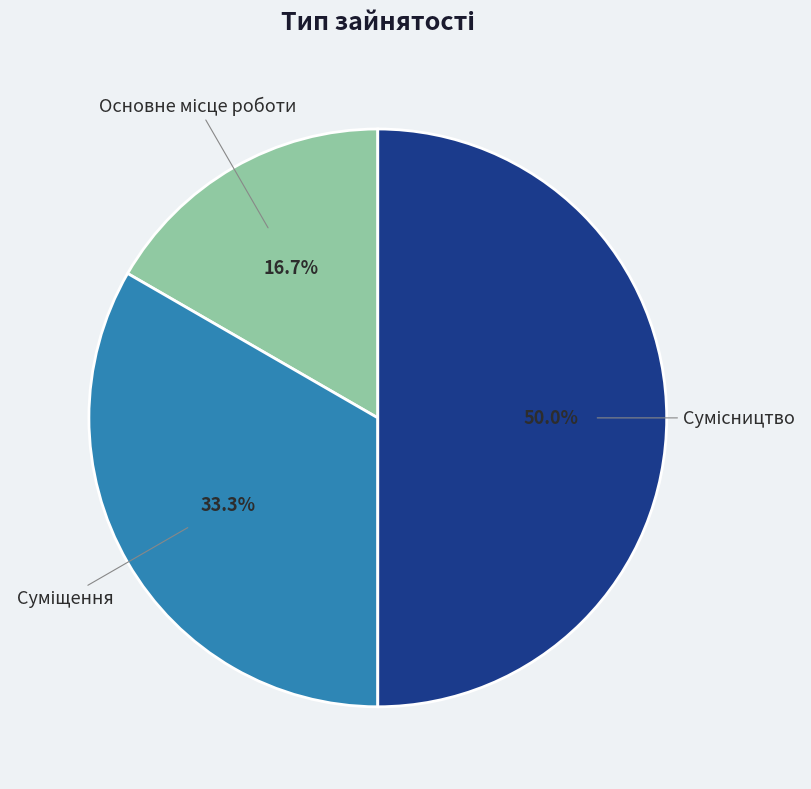

How many segments does this pie chart have?

3